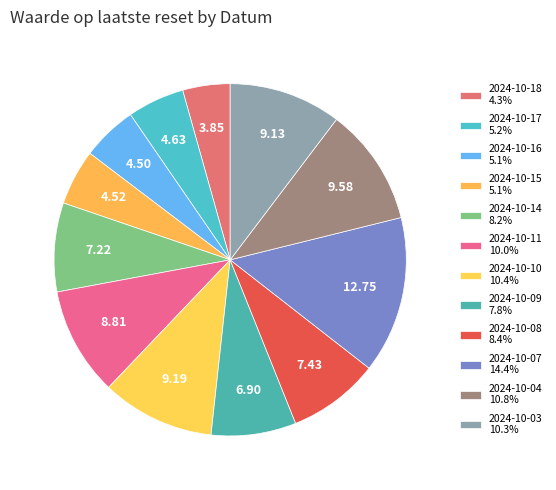

What is the change in value from 2024-10-18 to 2024-10-04?

+5.7